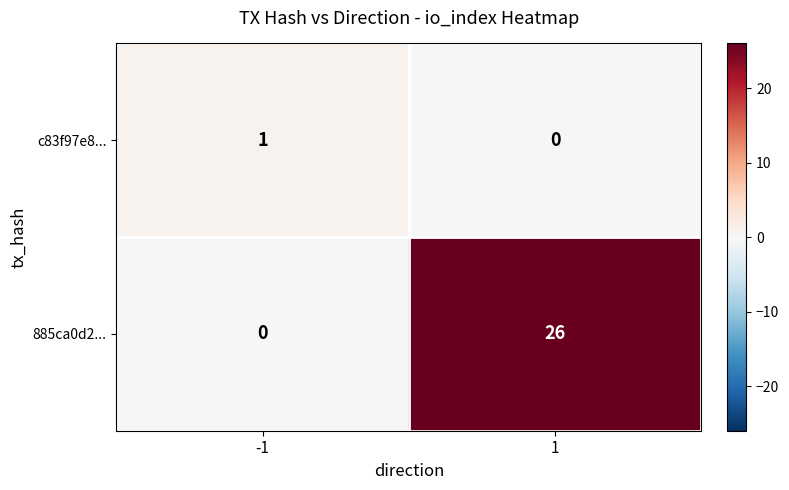

Rank the series by their maximum value, from highest to lowest.

885ca0d2..., c83f97e8...